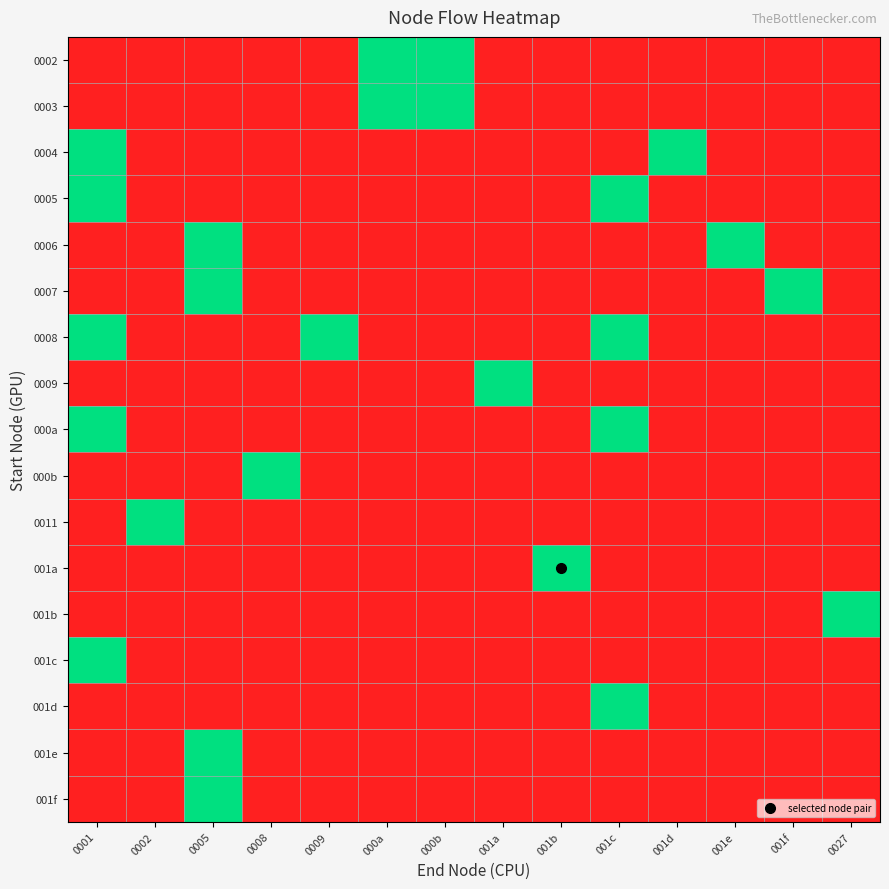

What is the total value across all series at 001b?

1